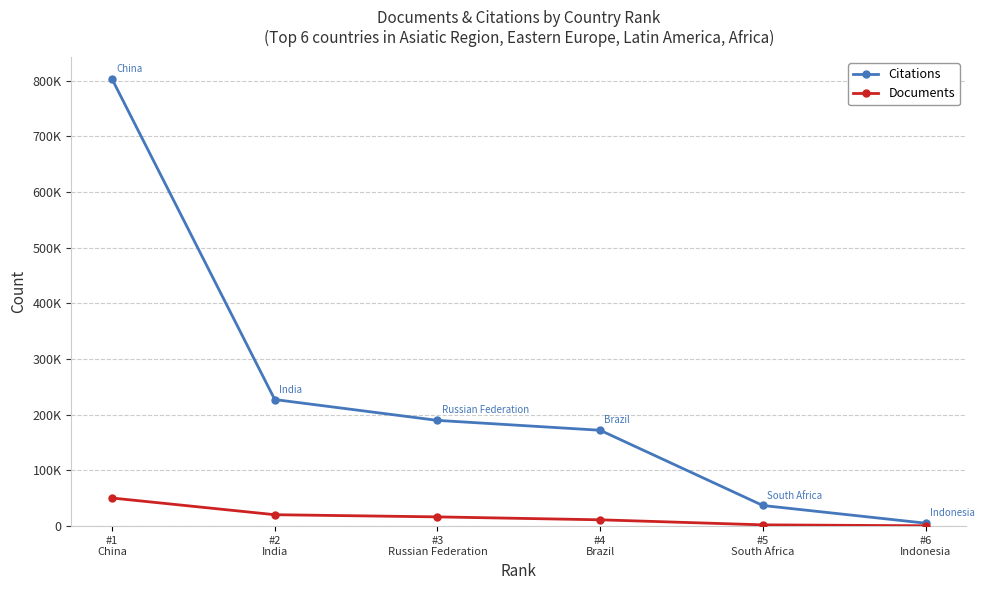

What is the maximum value shown in the chart?

803106